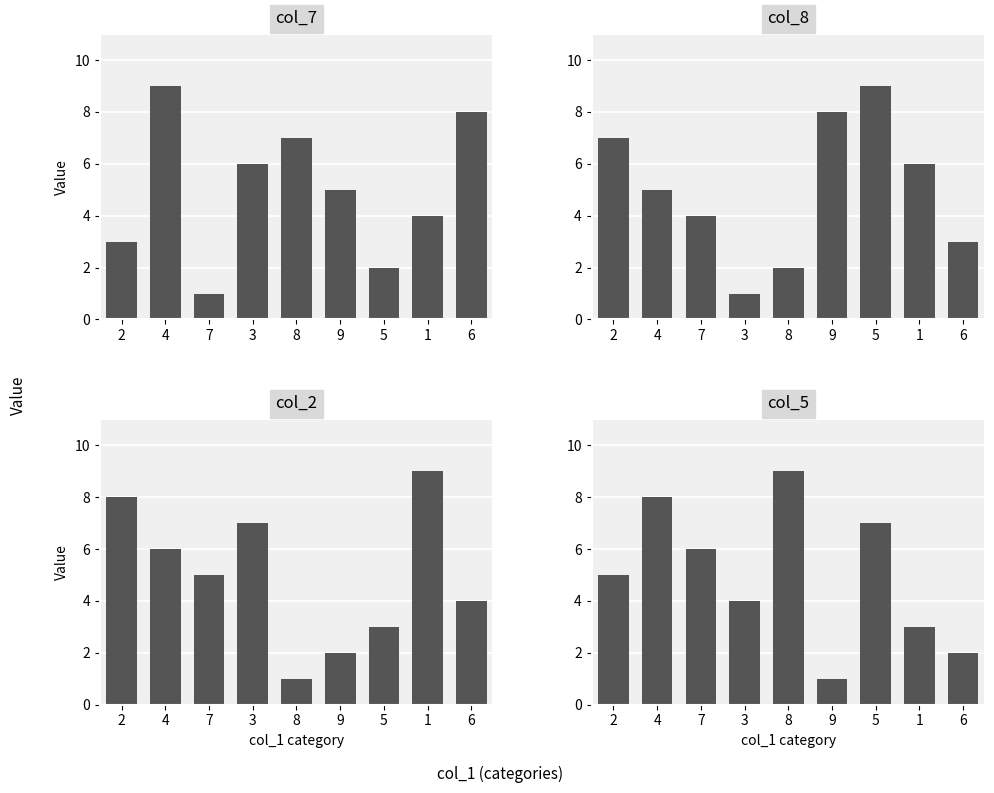

At which label does col_8 reach its peak?

5